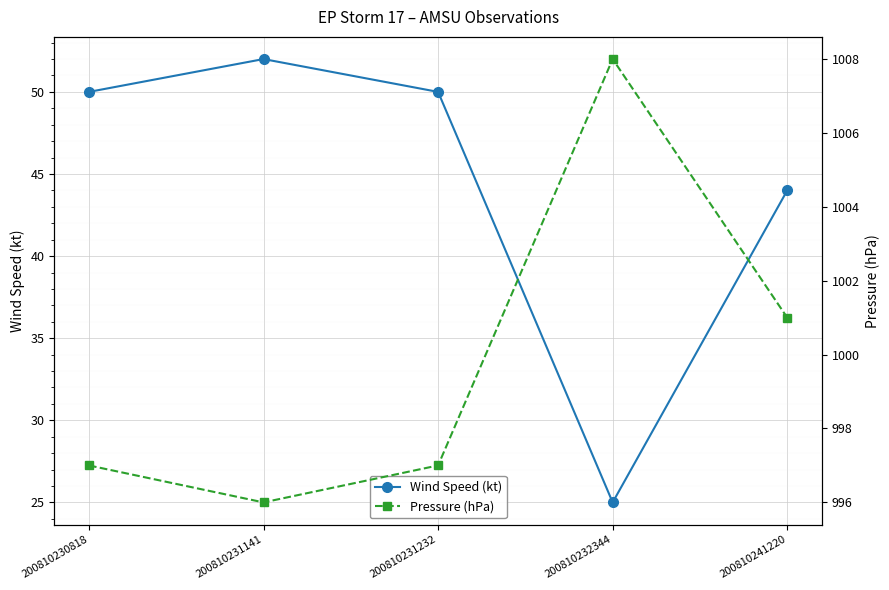

What is the value of the Pressure (hPa) point at the 5th from the left?

1001